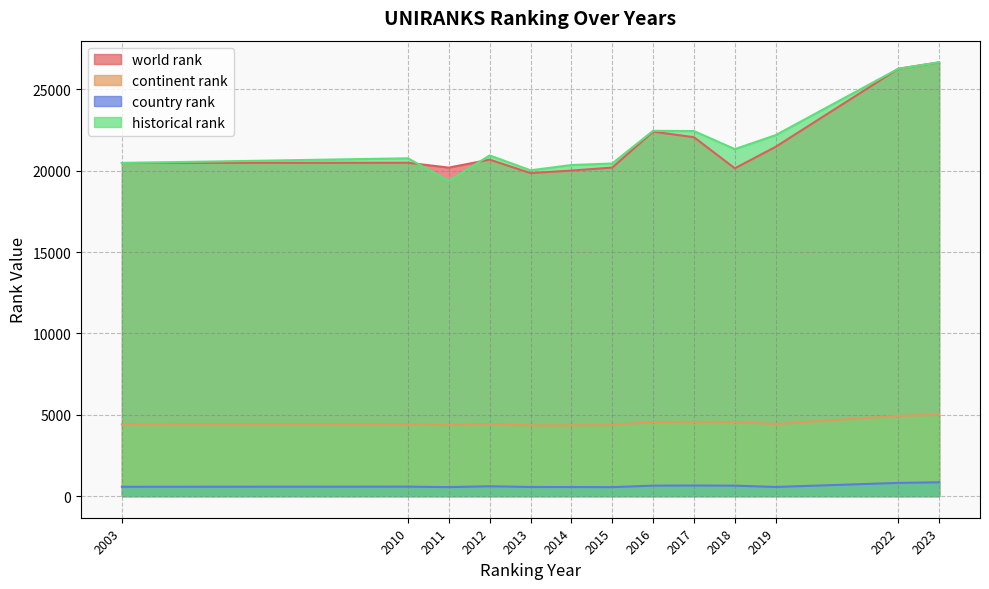

Reading left to right, what are all the values shown in this chart?

world rank: 20477	20490	20193	20682	19854	20010	20194	22403	22060	20149	21472	26269	26663
continent rank: 4402	4406	4368	4427	4347	4349	4366	4553	4558	4555	4432	4932	4998
country rank: 570	577	549	601	557	554	547	640	648	638	558	808	846
historical rank: 20477	20764	19373	20940	20026	20351	20445	22454	22439	21328	22190	26269	26663